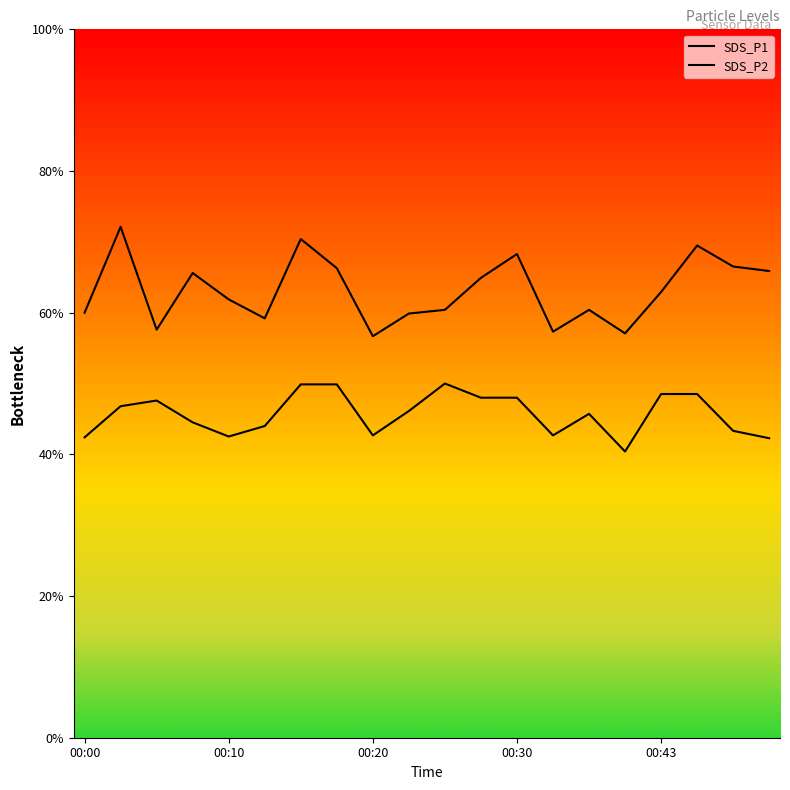

In SDS_P2, how many points are lower than both neighbors (excluding endpoints)?

4